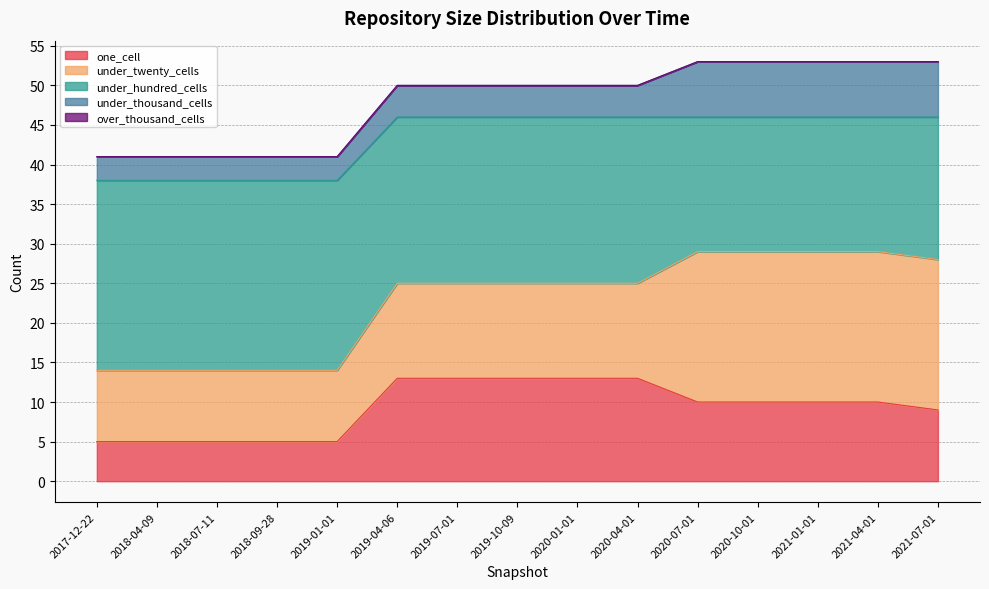

True or false: over_thousand_cells has more than 0 points higher than both neighbors.

False